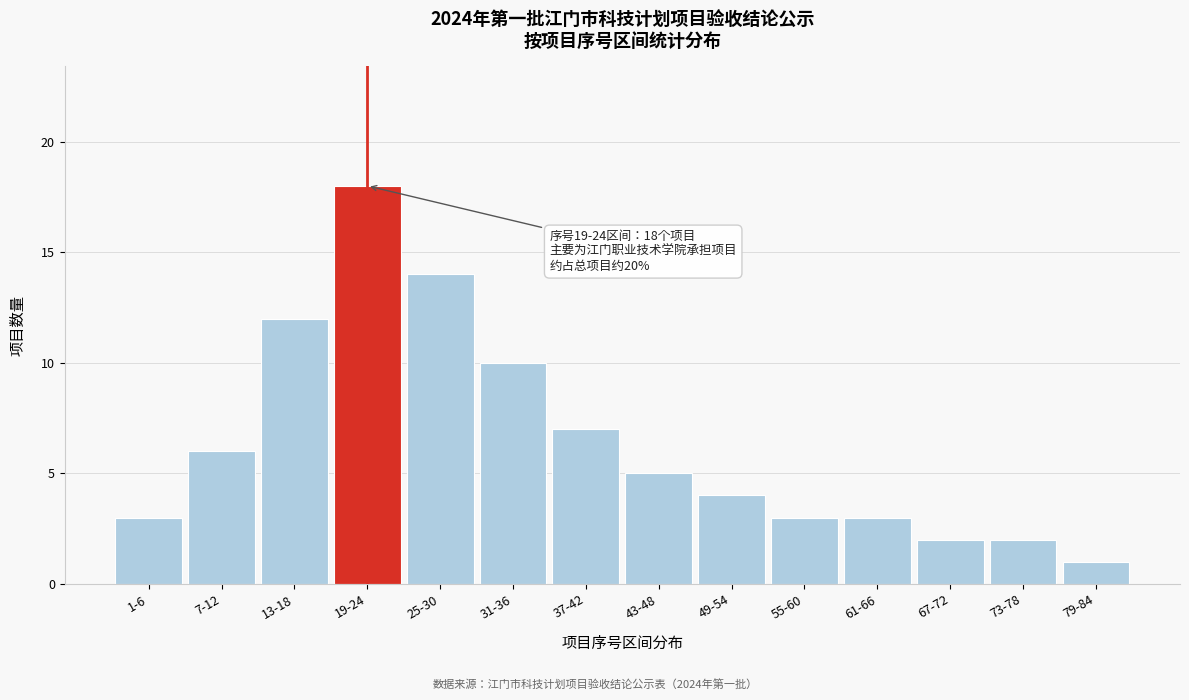

Reading right to left, extract all data points from this chart.

79-84=1	73-78=2	67-72=2	61-66=3	55-60=3	49-54=4	43-48=5	37-42=7	31-36=10	25-30=14	19-24=18	13-18=12	7-12=6	1-6=3